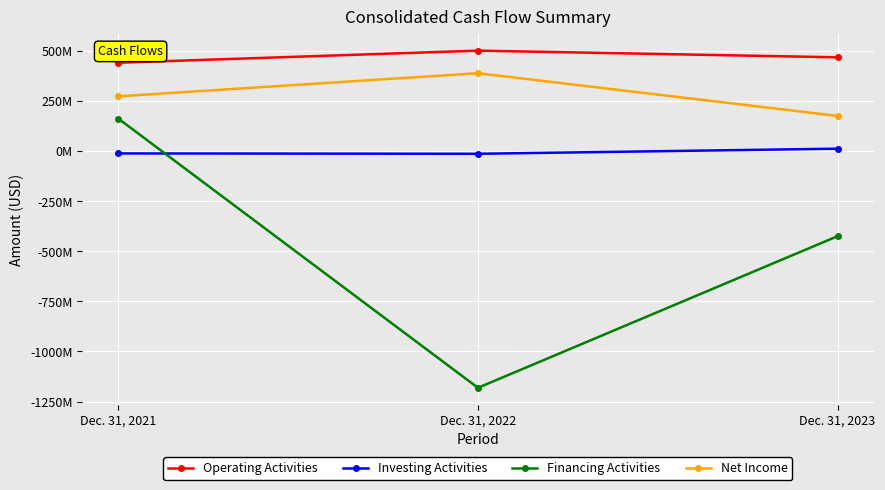

Between Dec. 31, 2022 and Dec. 31, 2021, which is larger?

Dec. 31, 2022